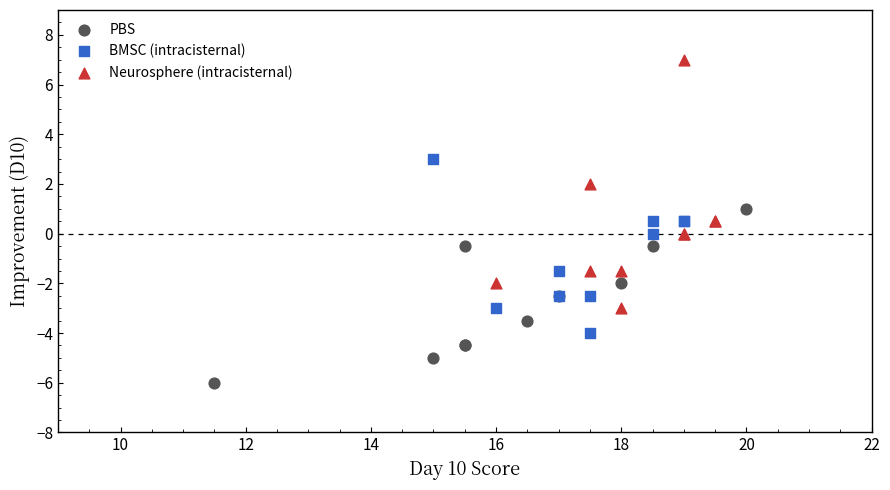

What are all the series names shown in the legend?

PBS, BMSC (intracisternal), Neurosphere (intracisternal)